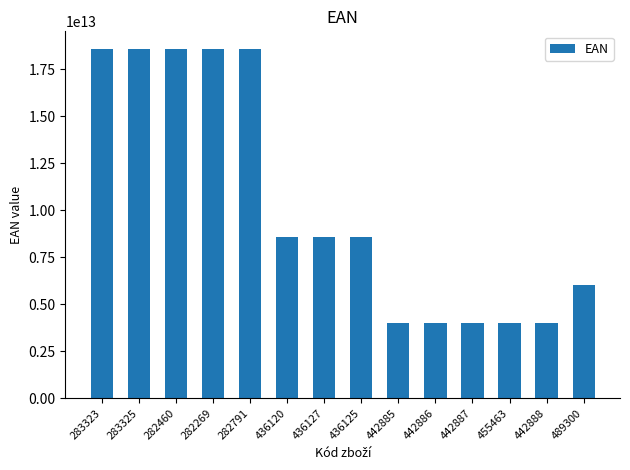

The value at 455463 is 4011800178994. True or false?

True